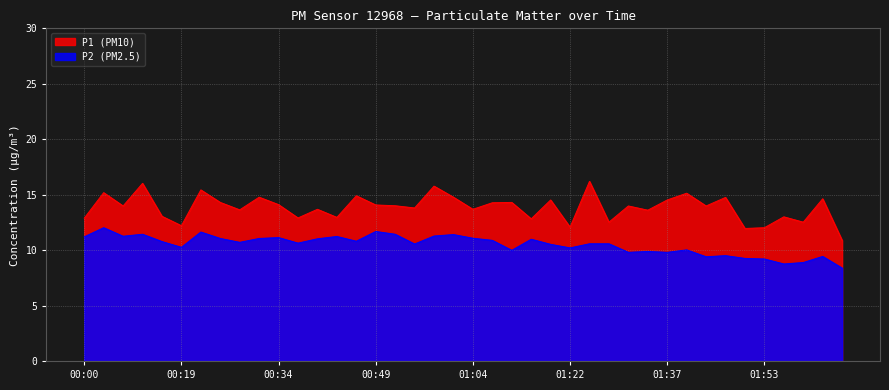

True or false: P1 has a value of 14.0 at 00:09.

True